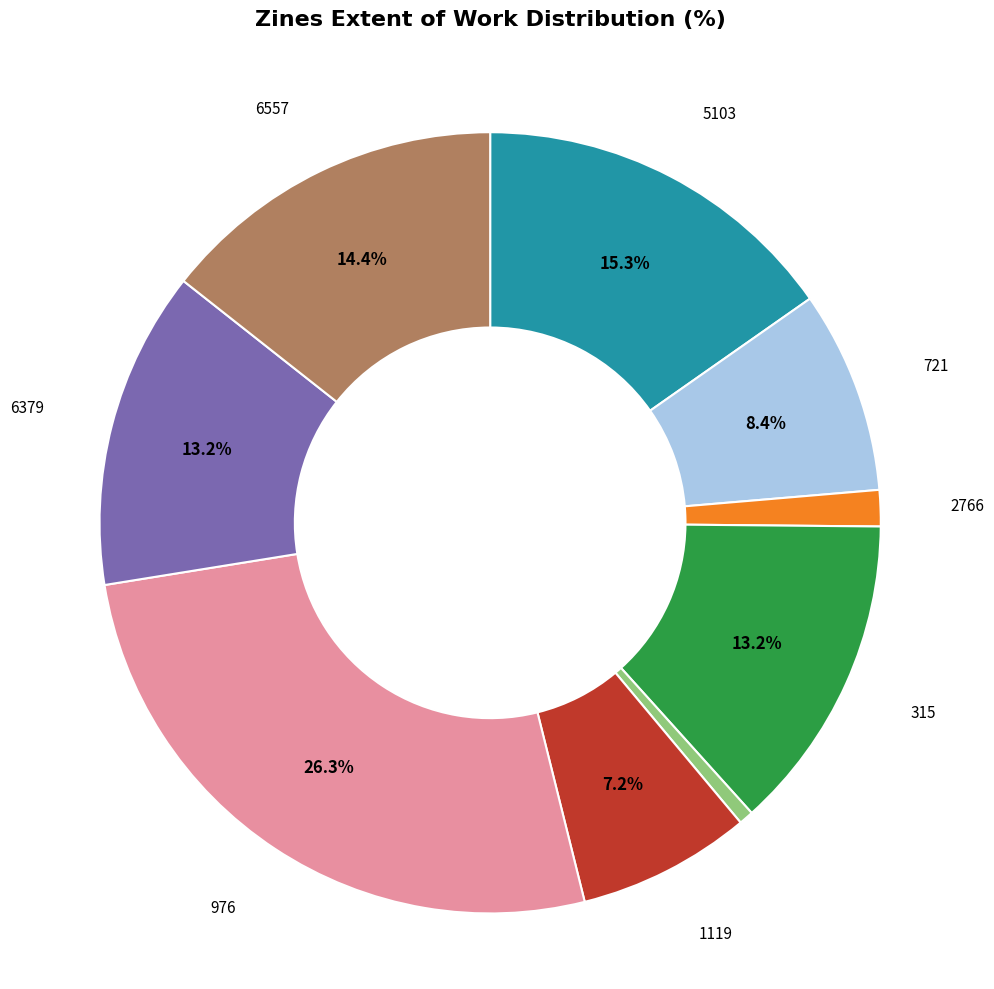

Is there any slice that represents more than half of the pie?

No